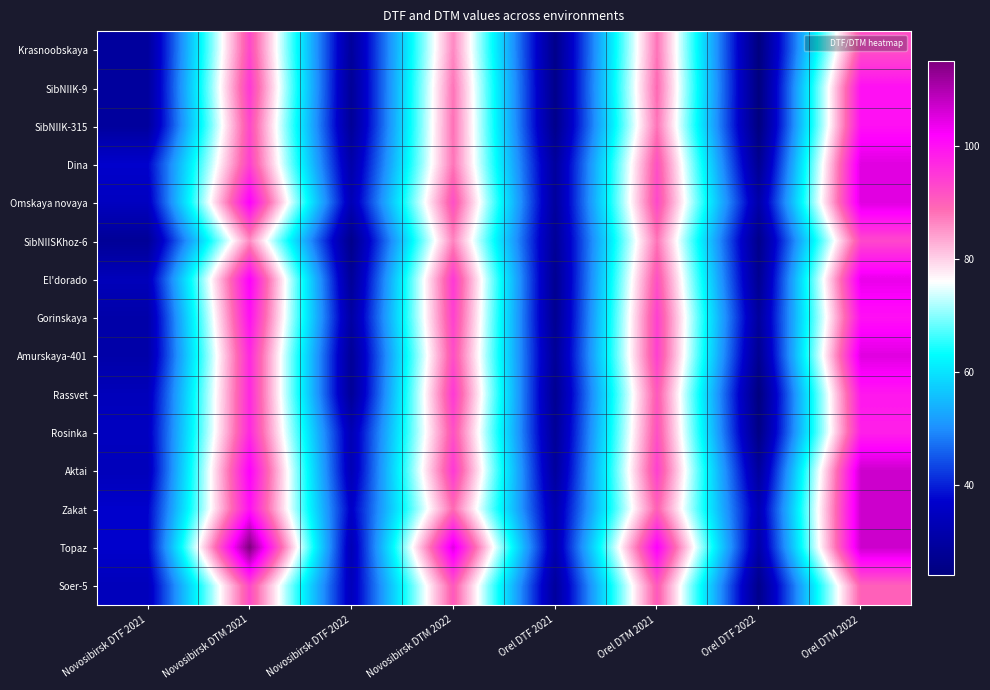

Between Orel DTM 2022 and Orel DTF 2021, which is larger?

Orel DTM 2022